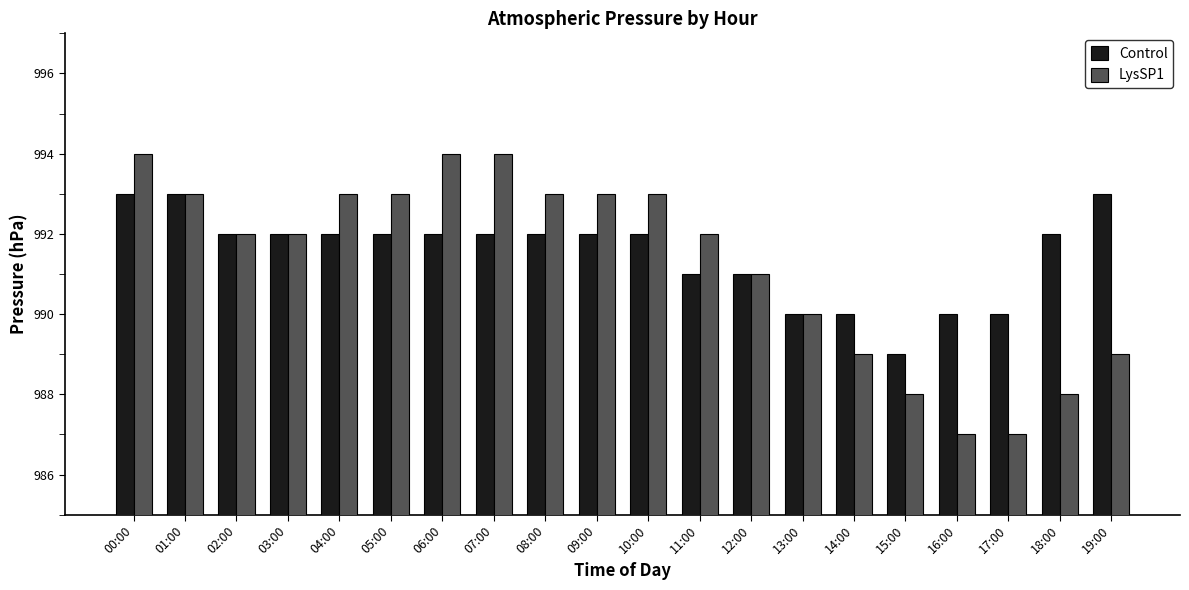

Between 01:00 and 19:00, which series saw the biggest shift?

LysSP1